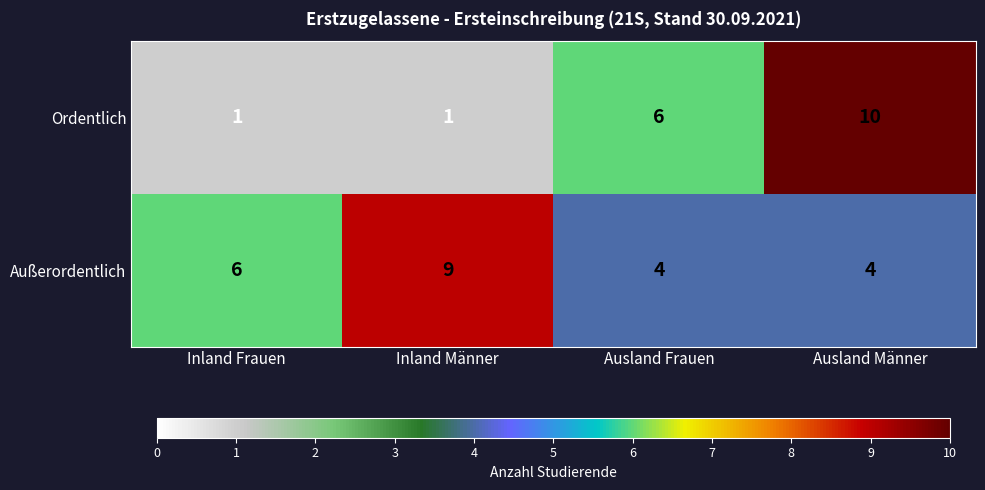

At which category is the sum across all series the highest?

Ausland Männer